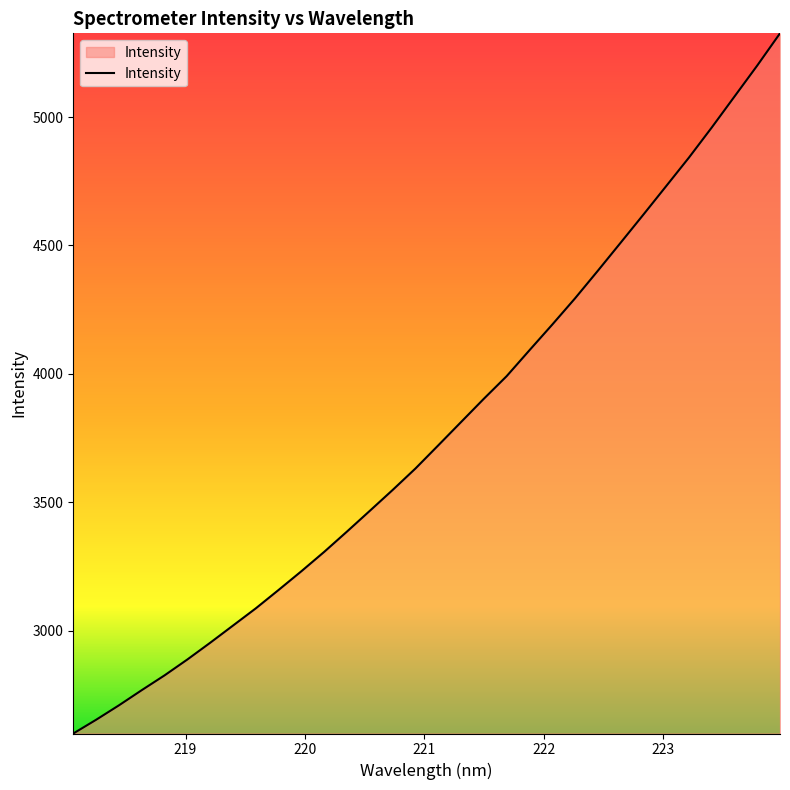

What is the smallest value displayed?

2599.6